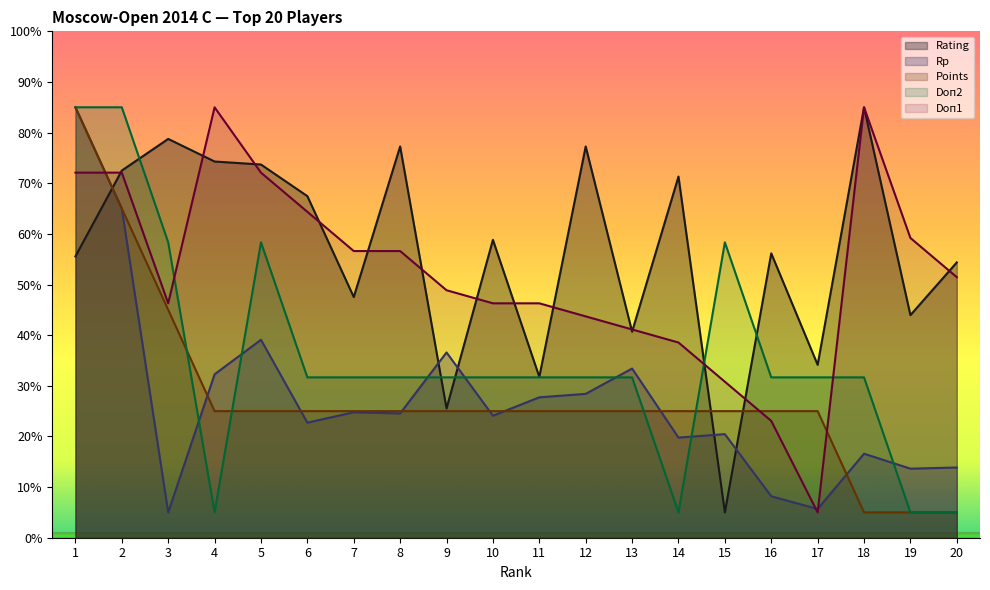

What is the difference between the maximum and minimum values in the Doп1 series?

80.0